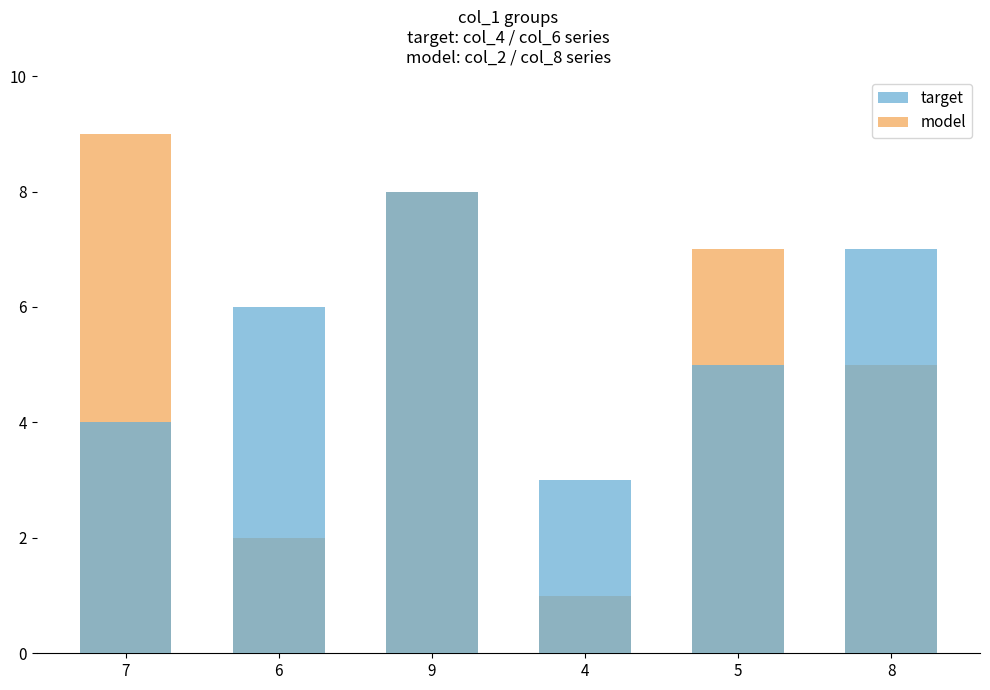

Count the number of categories in the chart.

6